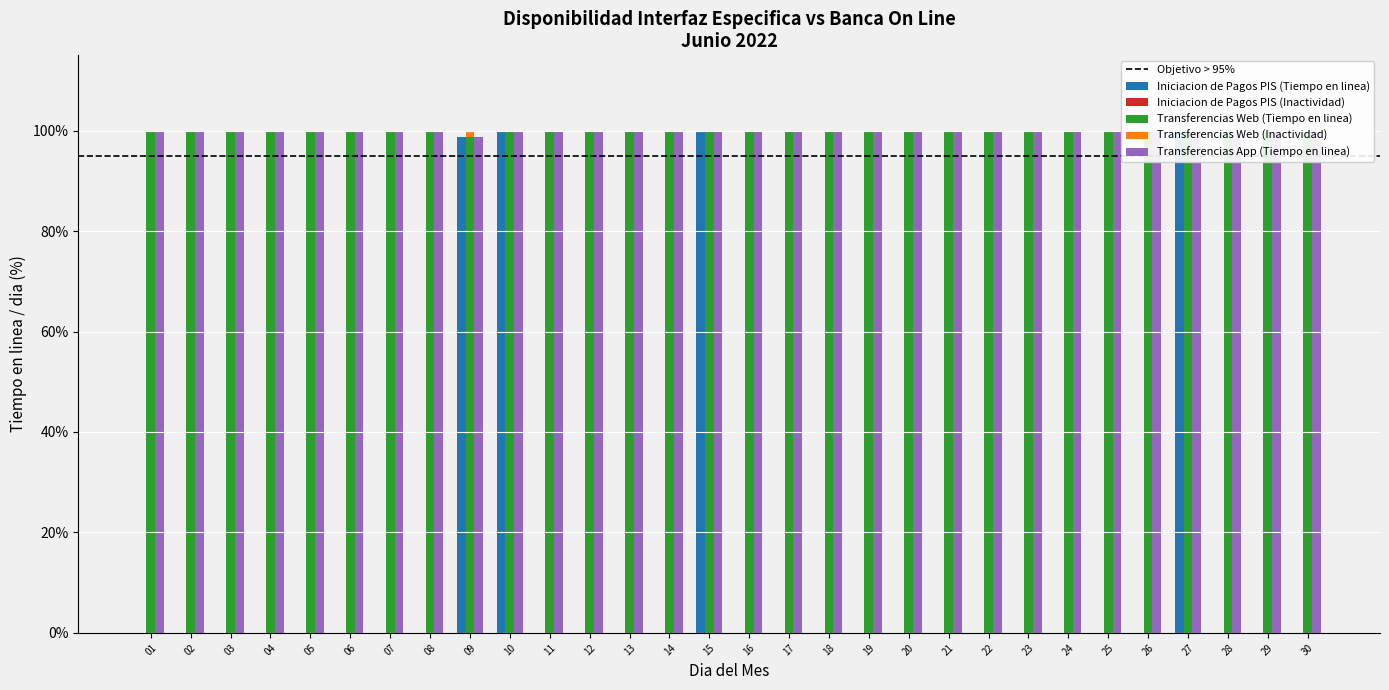

Is the value of Transferencias Web (Tiempo en linea) at 01 greater than the value of Iniciacion de Pagos PIS (Tiempo en linea) at 11?

No